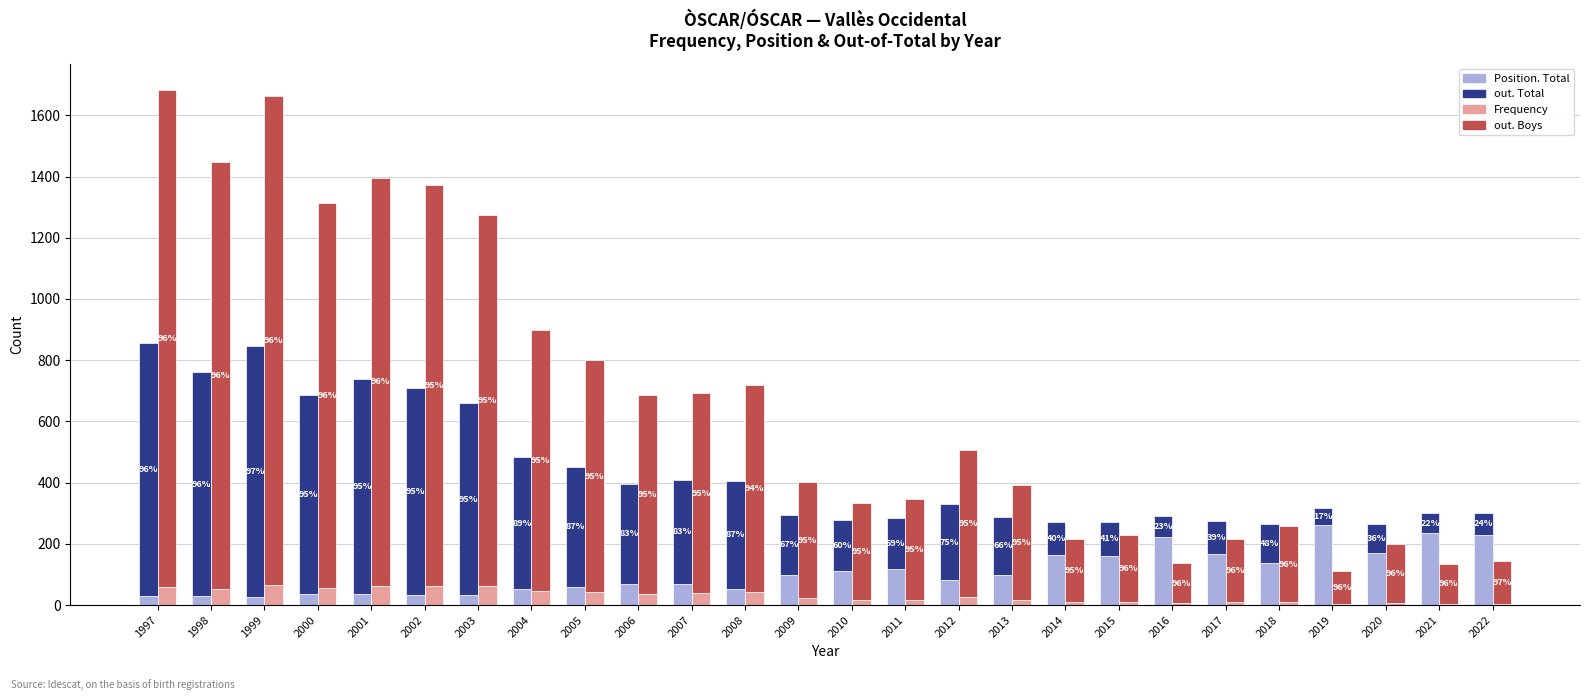

What is the sum of all Frequency values?

788